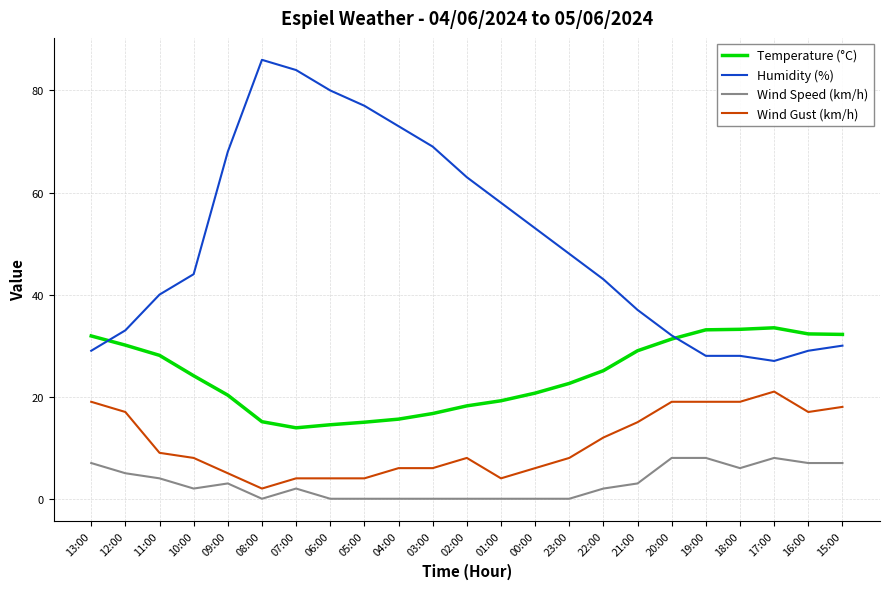

Which series changed the most between 04:00 and 20:00?

Humidity (%)